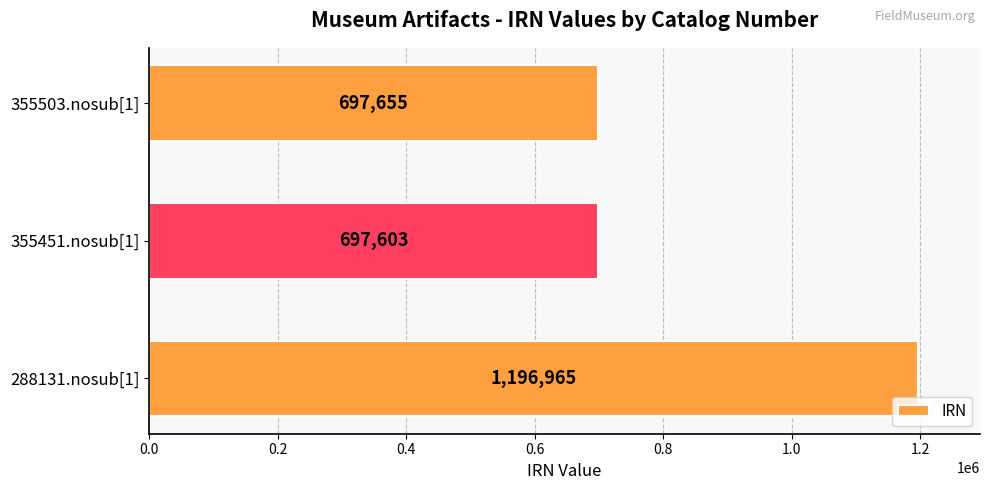

How many bars are there in total?

3